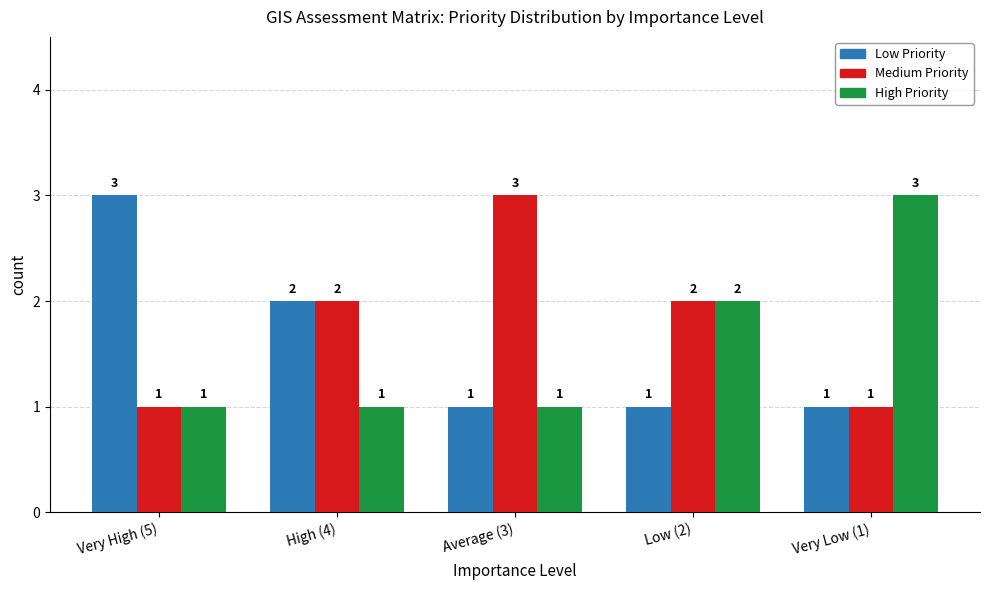

What is the total value across all series at Very High (5)?

5